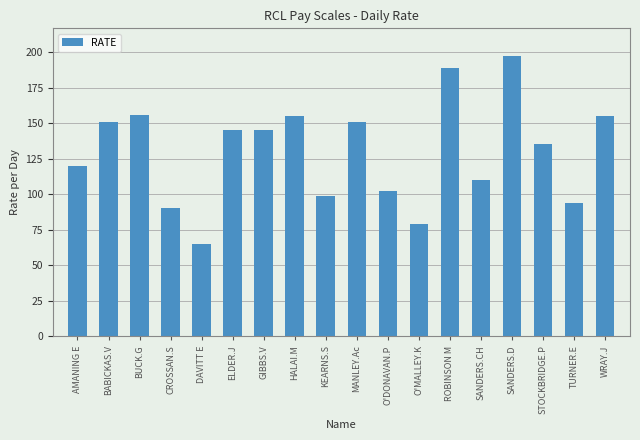

Reading right to left, extract all data points from this chart.

WRAY.J=155	TURNER.E=94	STOCKBRIDGE.P=135	SANDERS.D=197	SANDERS.CH=110	ROBINSON M=189	O'MALLEY.K=79	O'DONAVAN.P=102	MANLEY.Ac=151	KEARNS.S=99	HALAI.M=155	GIBBS.V=145	ELDER.J=145	DAVITT E=65	CROSSAN.S=90	BUCK.G=156	BABICKAS.V=151	AMANING E=120